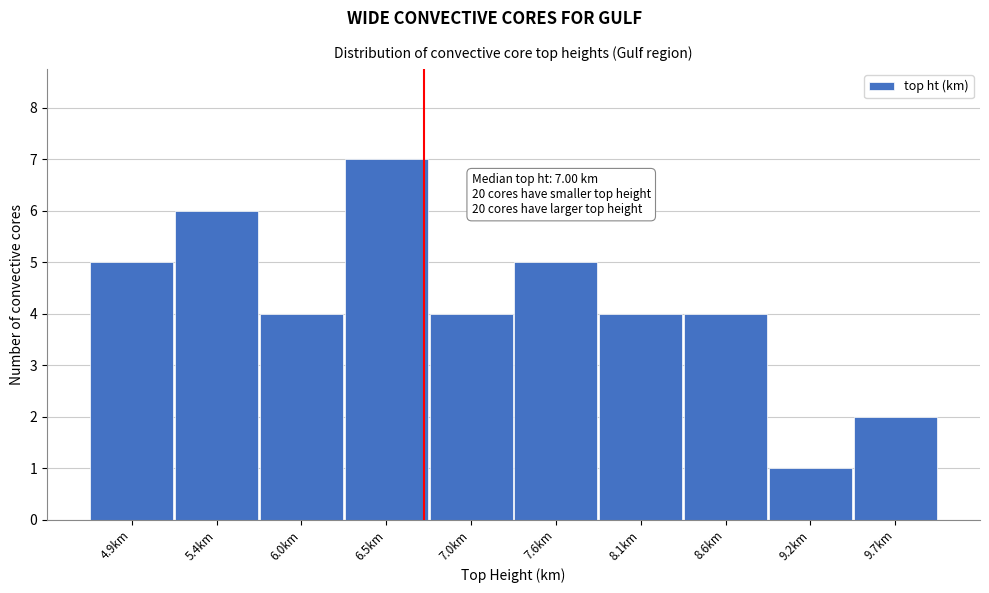

Reading right to left, extract all data points from this chart.

9.7km=2	9.2km=1	8.6km=4	8.1km=4	7.6km=5	7.0km=4	6.5km=7	6.0km=4	5.4km=6	4.9km=5